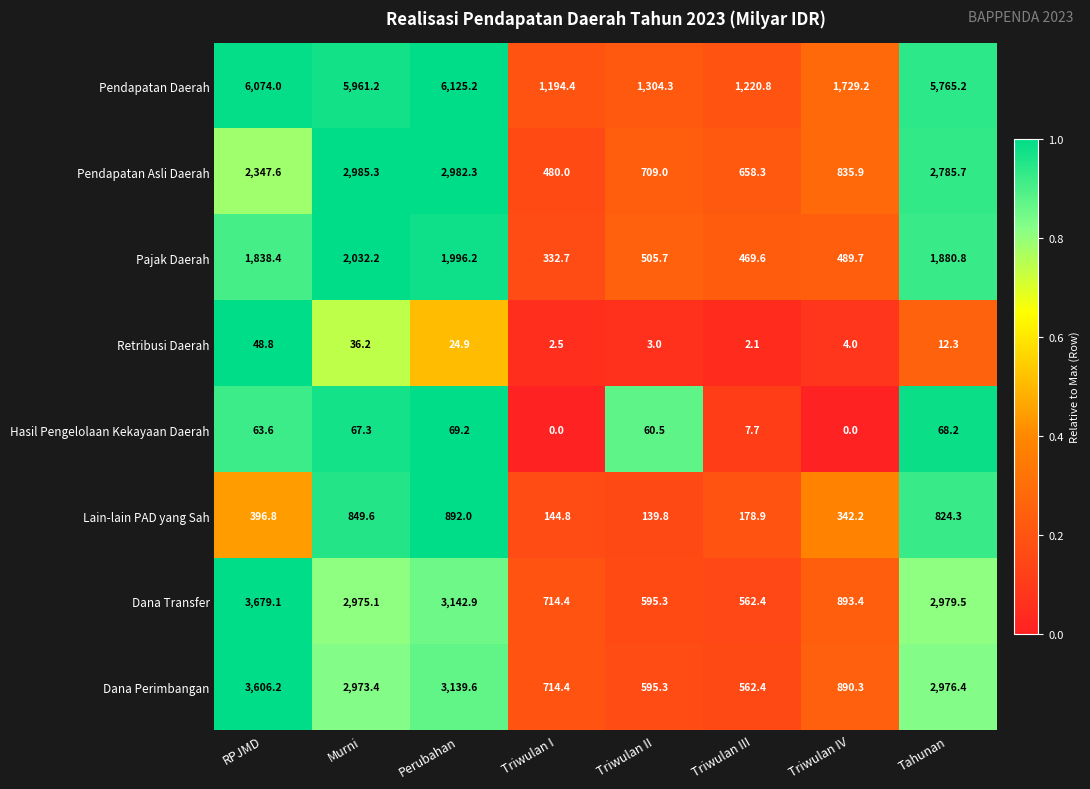

The Retribusi Daerah series shows 2.1 at Triwulan III. True or false?

True